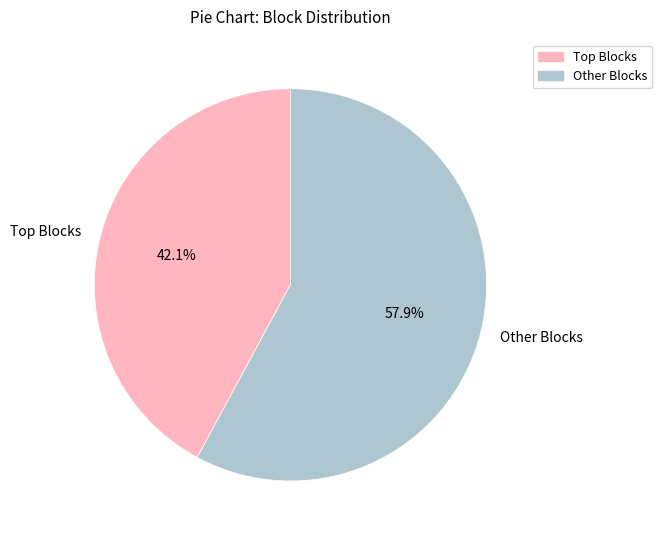

What is the smallest slice in the pie chart?

Top Blocks